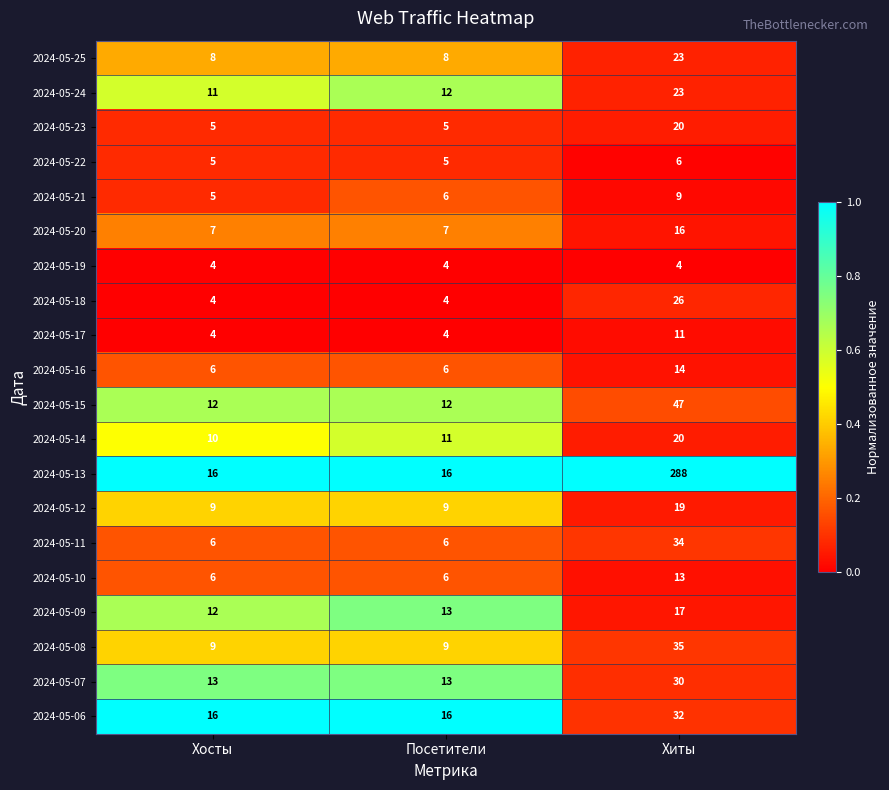

What is the difference between the highest and lowest values at Посетители?

12